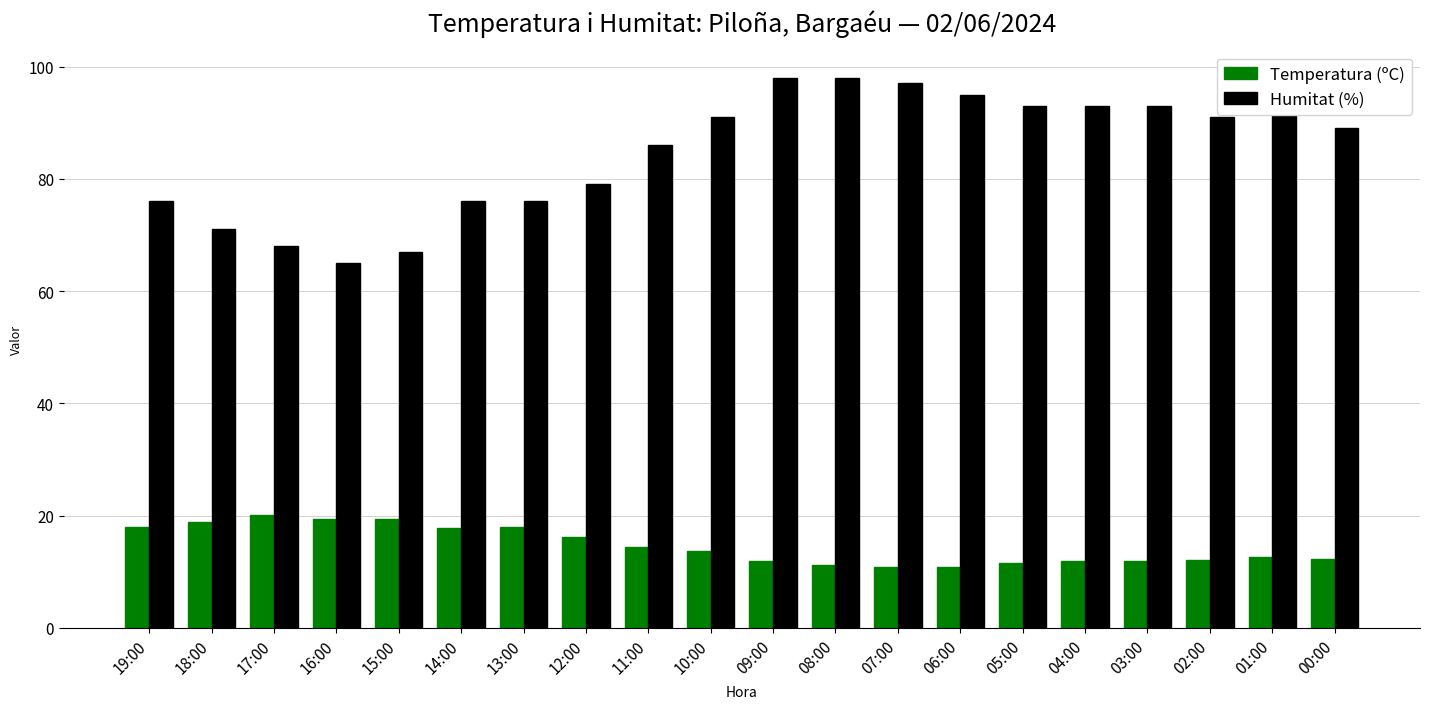

What is the maximum value for Humitat (%)?

98.0